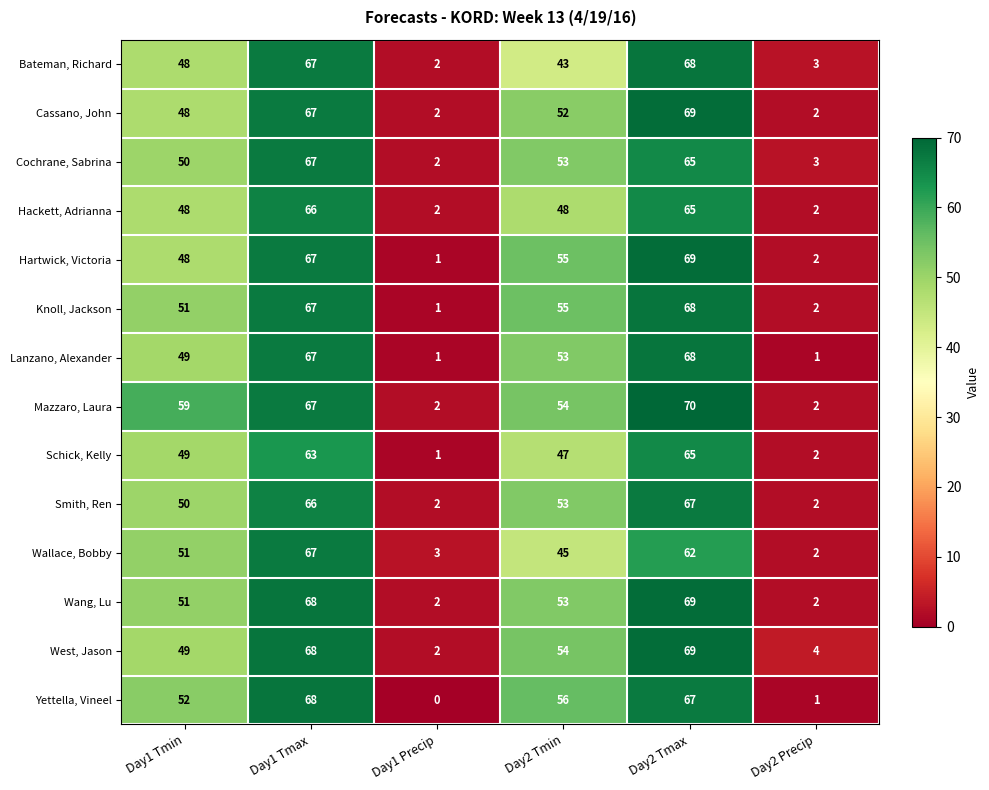

How many categories are shown in the chart?

6